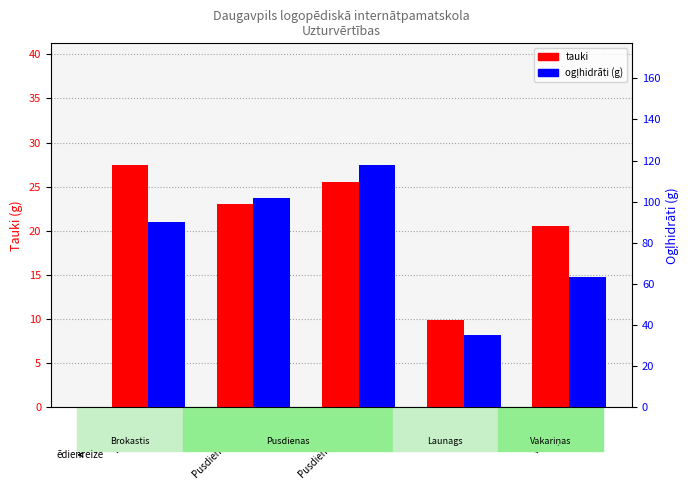

How many categories are shown in the chart?

5